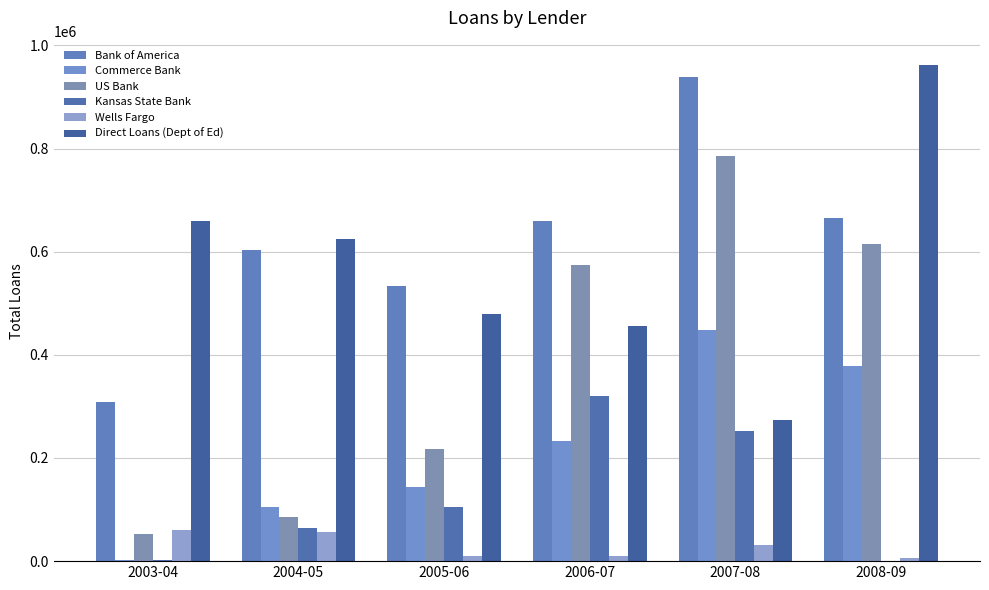

What is the value of the Commerce Bank bar at the 2nd from the left?

105036